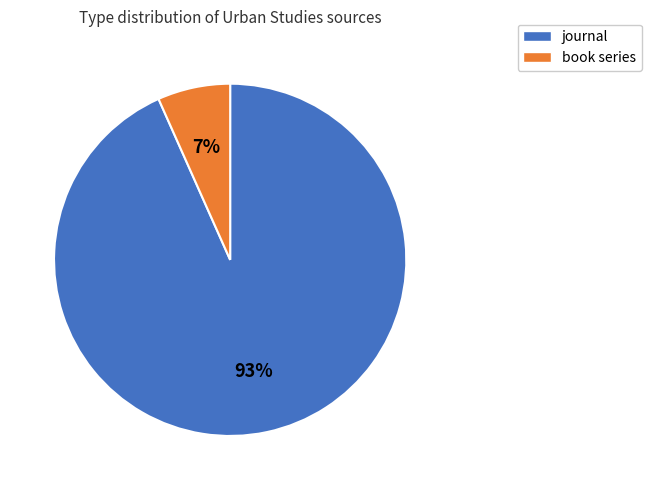

Which slice is the smallest?

book series